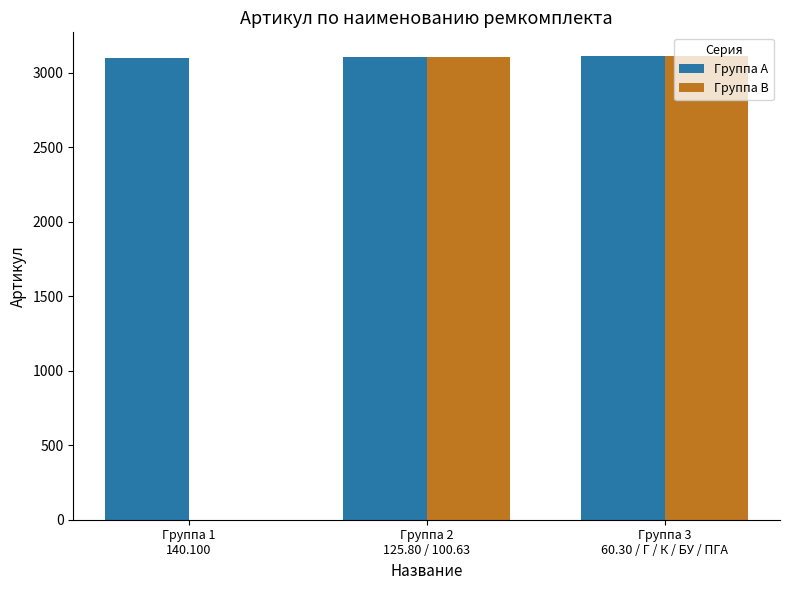

Are the bars grouped side by side (vs. stacked)?

Yes